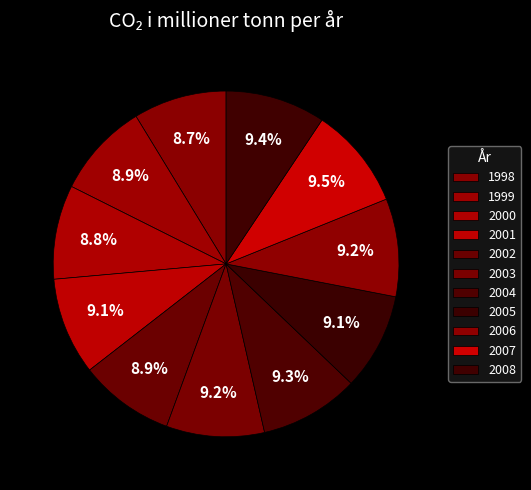

Is there a majority slice in this chart?

No